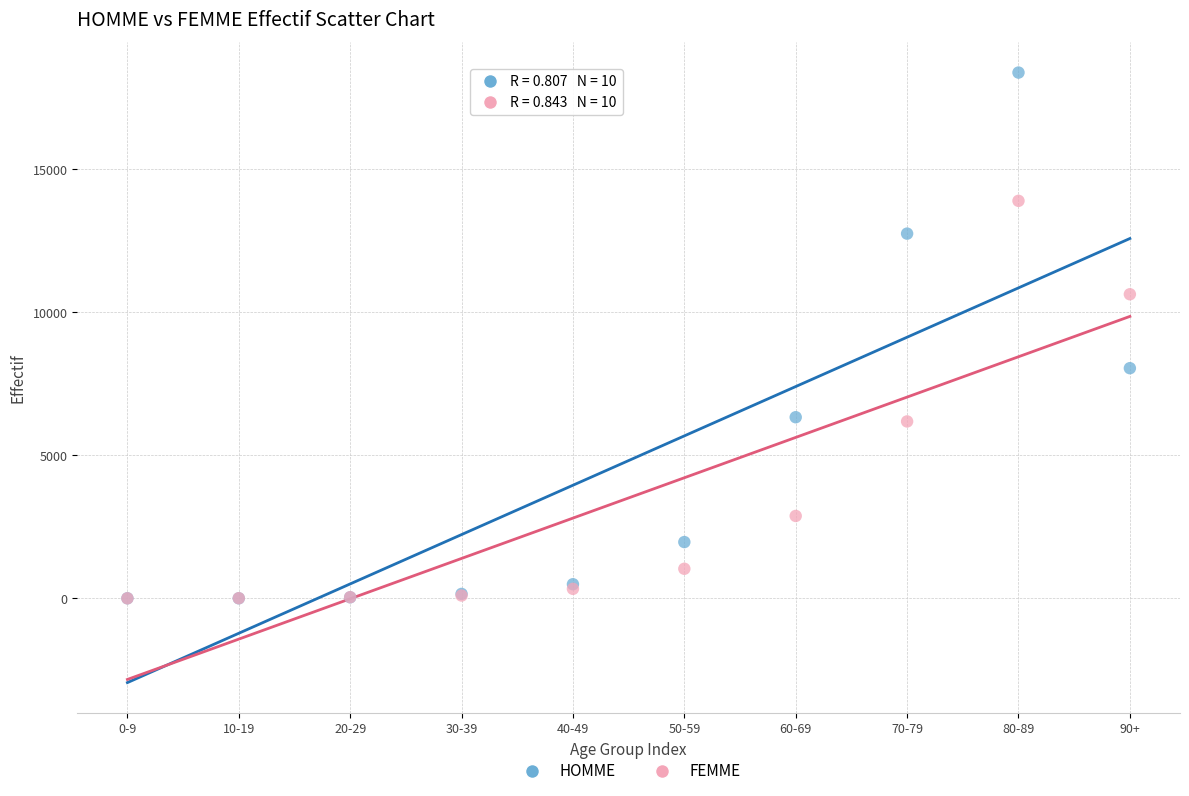

Which series has the widest spread of Y values?

HOMME